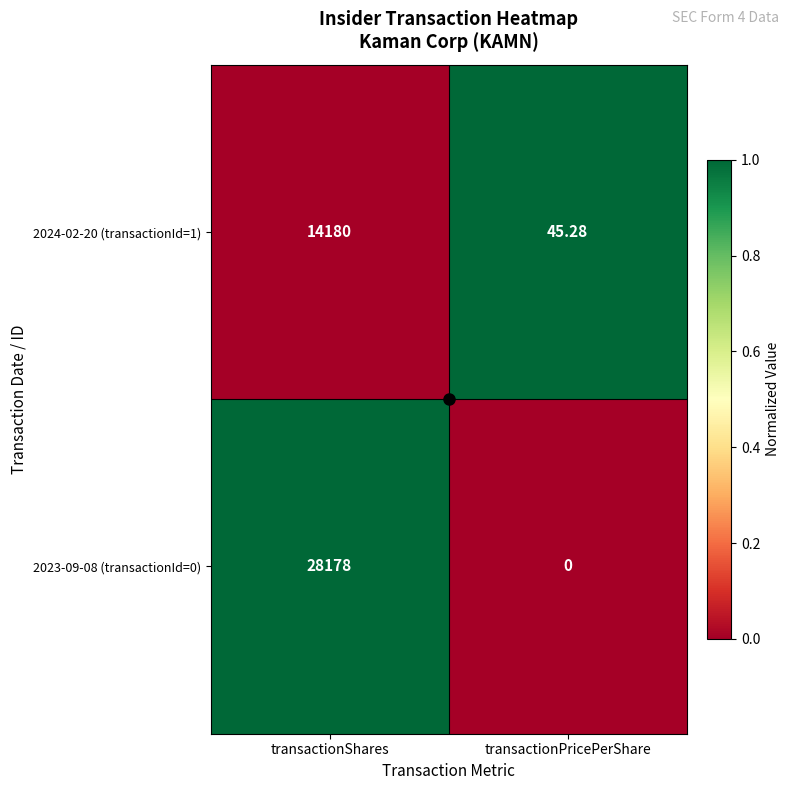

At which category is the sum across all series the highest?

transactionShares